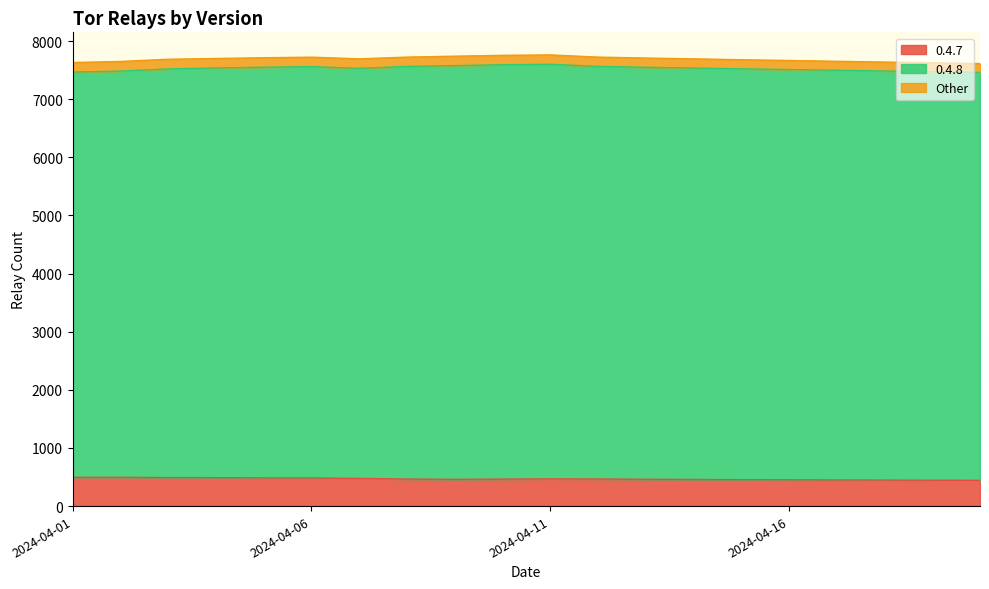

Reading left to right, what are all the values shown in this chart?

0.4.7: 495	495	490	489	484	484	475	465	460	464	468	466	461	458	454	452	449	447	445	443
0.4.8: 6972	6989	7031	7049	7067	7077	7057	7099	7119	7129	7134	7099	7089	7079	7069	7059	7049	7039	7029	7019
Other: 165	166	167	163	163	163	163	161	162	162	161	160	159	158	157	156	155	154	153	152